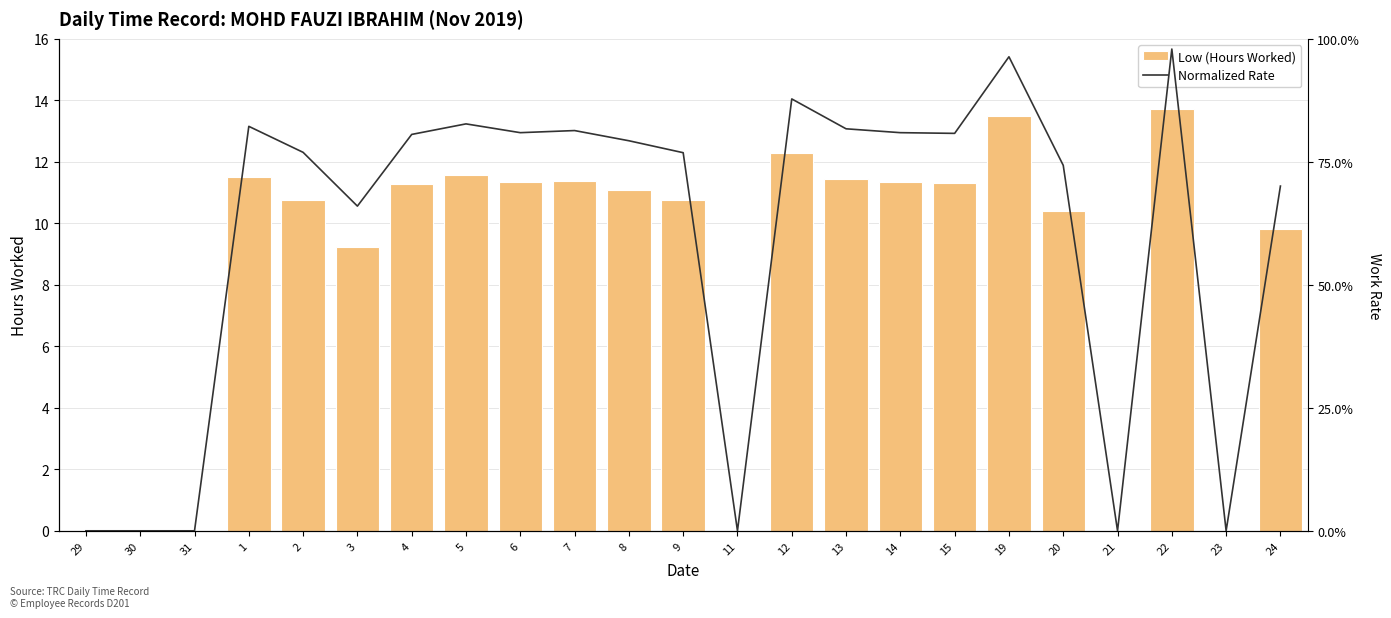

Rank the categories by Low (Hours Worked) value from highest to lowest.

22, 19, 12, 5, 1, 13, 7, 6, 14, 15, 4, 8, 2, 9, 20, 24, 3, 29, 30, 31, 11, 21, 23